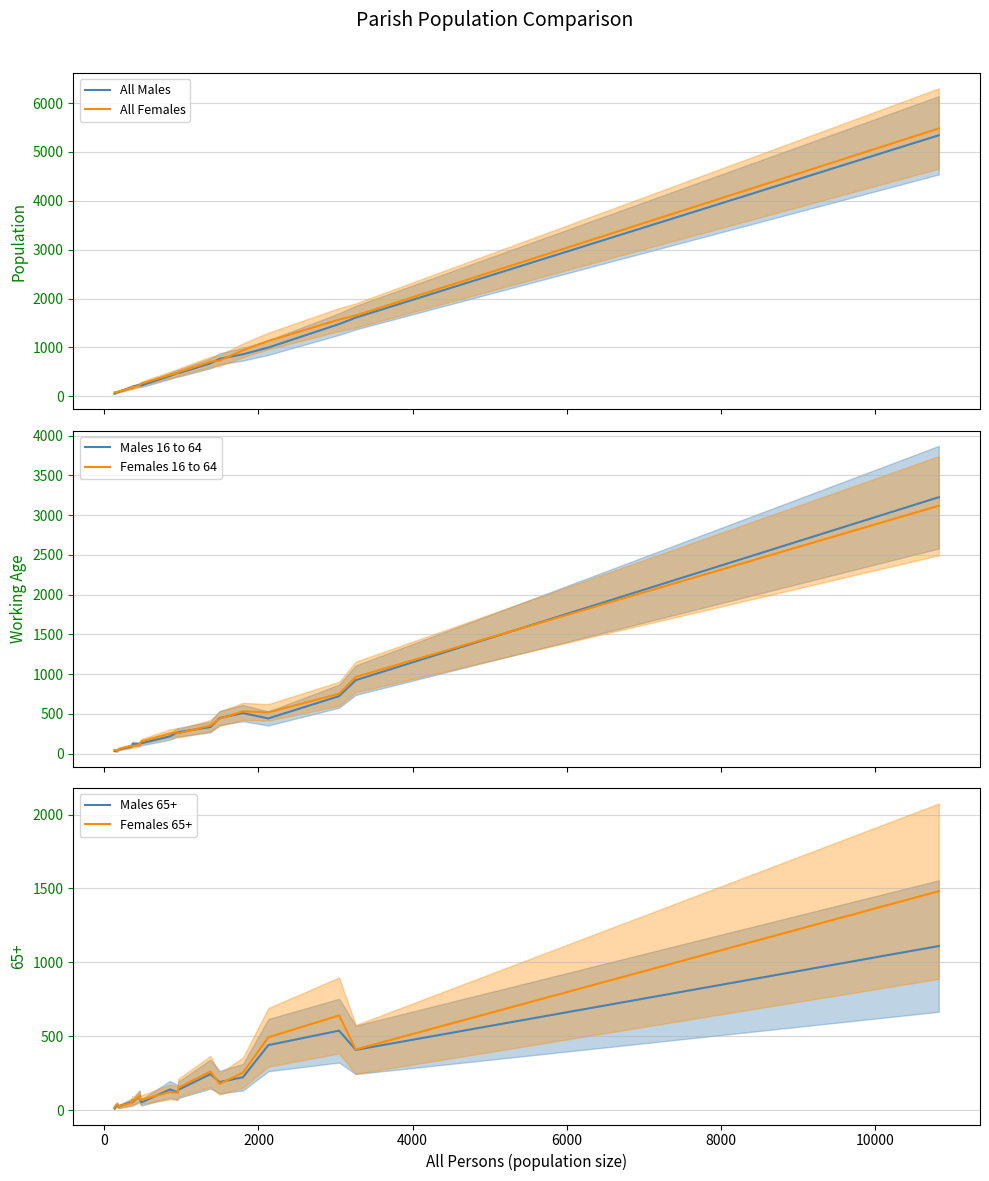

How many interior local valleys does the Males 16 to 64 series have?

4